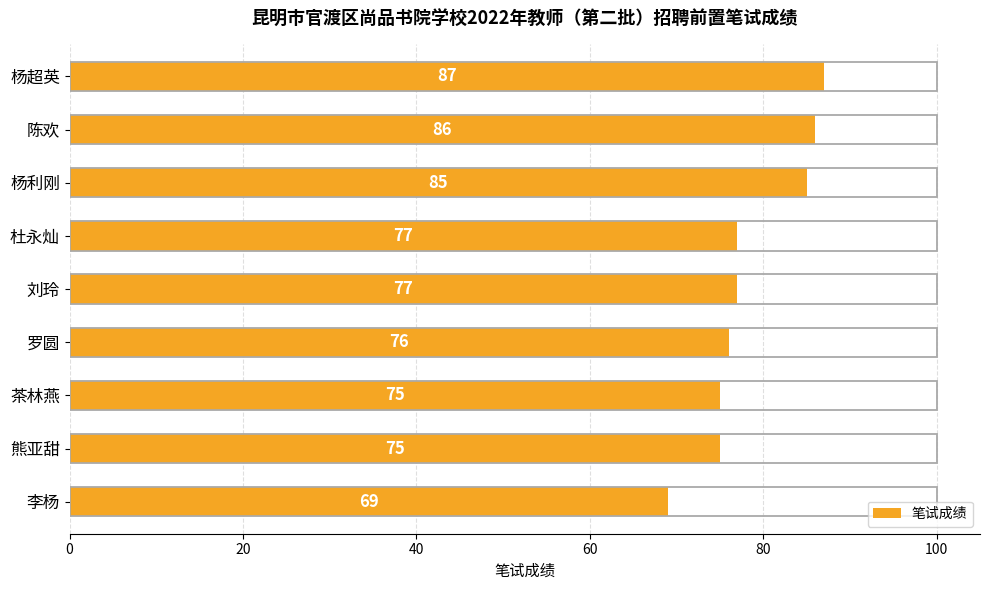

What is the approximate value at 李杨, to the nearest 10?

70